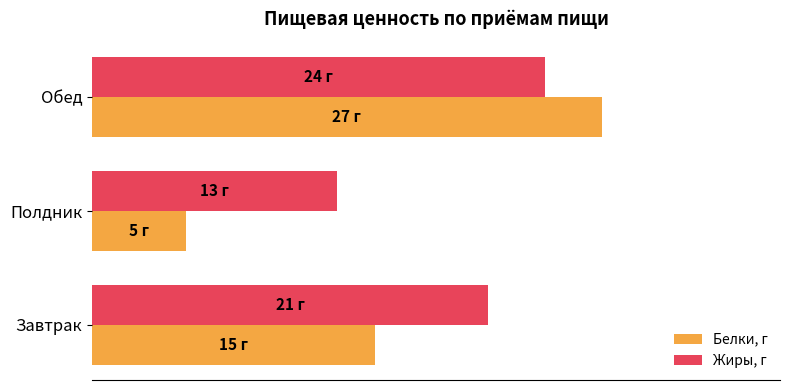

At which category is the sum across all series the highest?

Обед